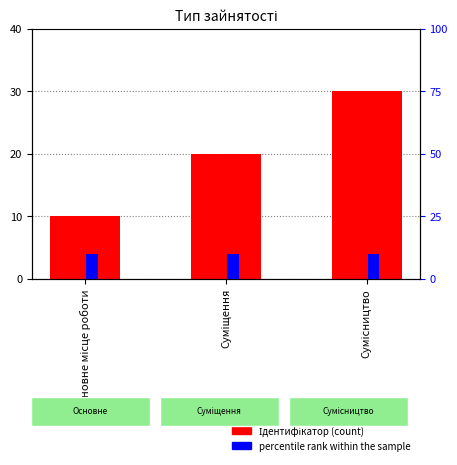

How many groups of bars are there?

3